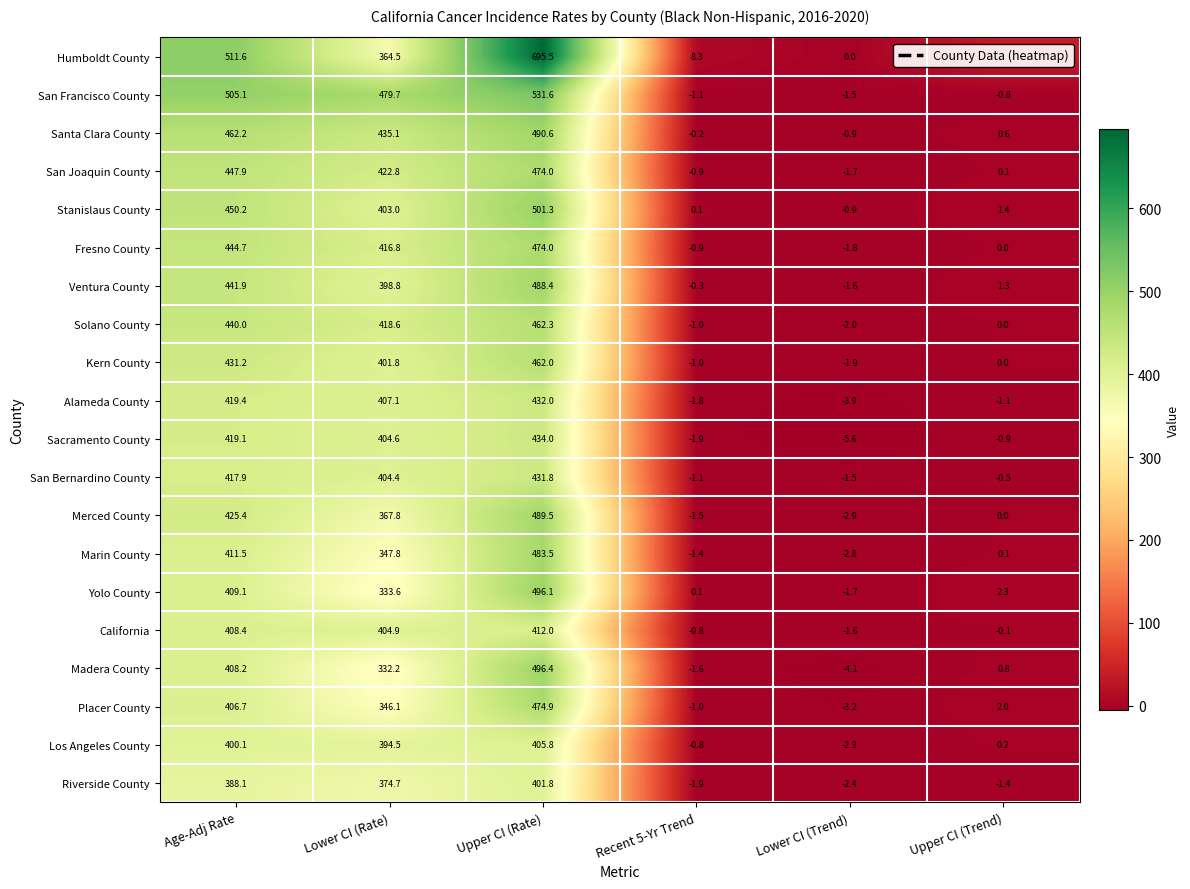

The value of Marin County at Lower CI (Trend) is -3.9. True or false?

False